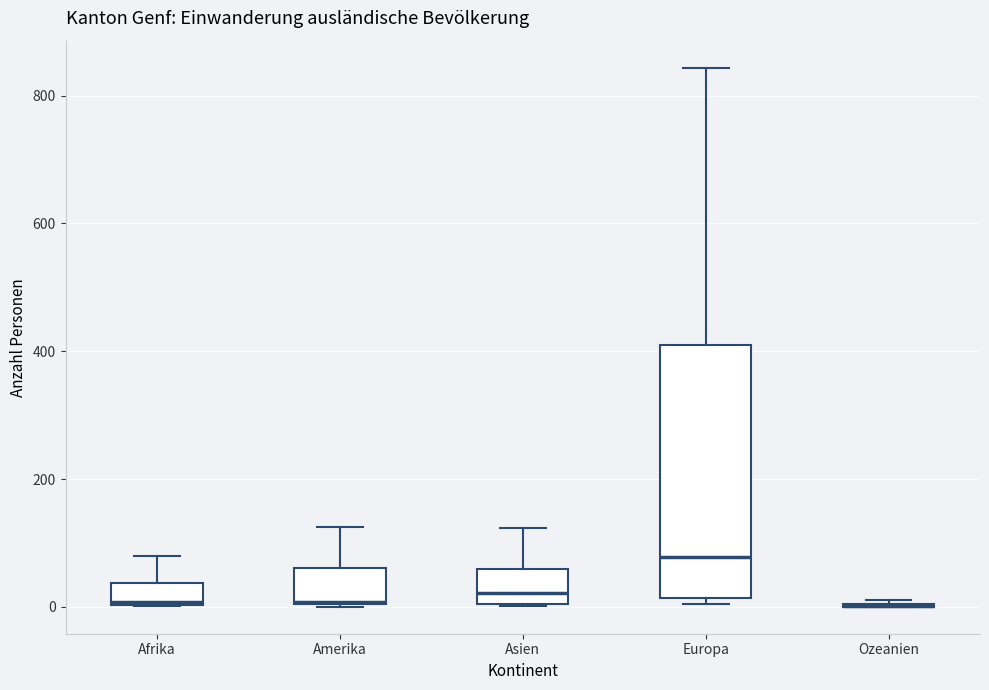

Reading left to right, read every box against the y-axis: the position of its median line, the range the box covers, and the ends of its whiskers. The values are not printed on the chart, so give them approximately, as read against the axis.

Afrika: median 0, box 0 to 40, whiskers 0 to 80
Amerika: median 0, box 0 to 60, whiskers 0 to 120
Asien: median 20, box 0 to 60, whiskers 0 to 120
Europa: median 80, box 20 to 420, whiskers 0 to 840
Ozeanien: box collapsed to a line at 0, whiskers 0 to 20